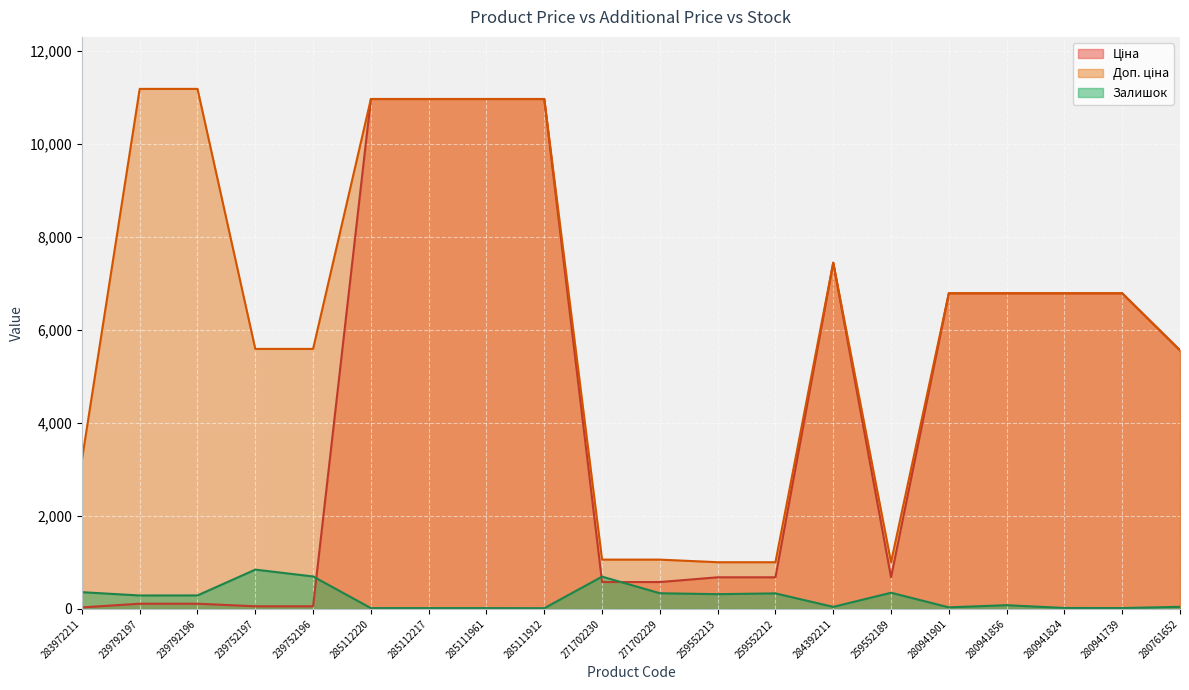

Read the Залишок value at 271702229.

337.0